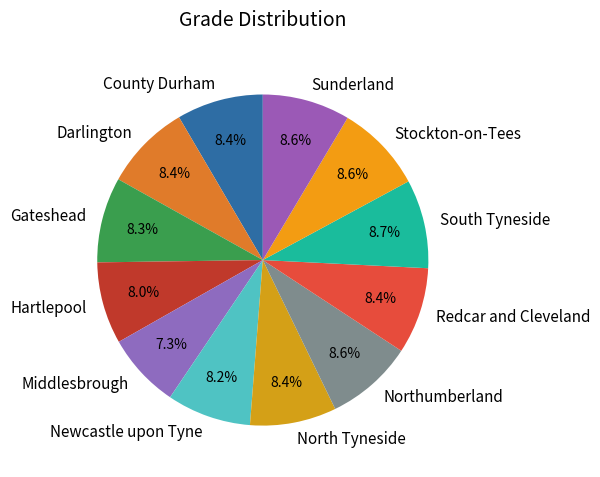

To the nearest percent, what portion does Hartlepool represent?

8%